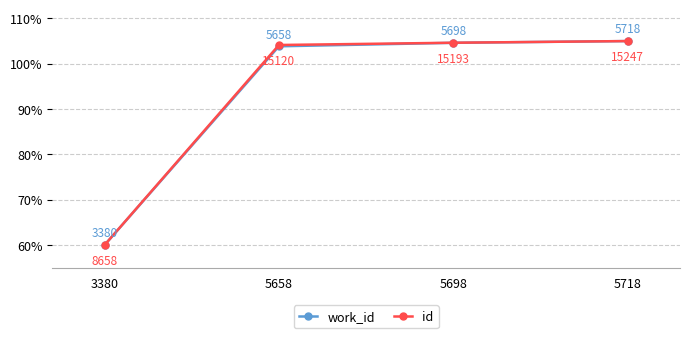

What is the value of the work_id point at the 1st from the left?

60.0